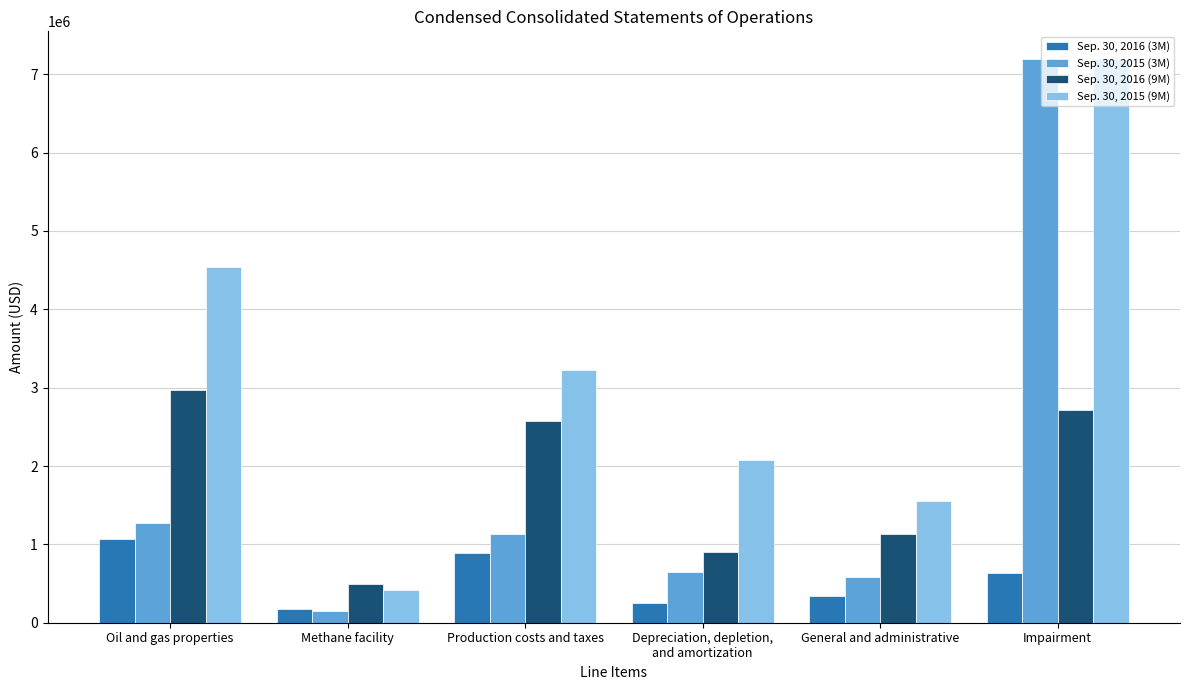

Reading right to left, what are all the values shown in this chart?

Sep. 30, 2016 (3M): 632000	346000	256000	889000	172000	1070000
Sep. 30, 2015 (3M): 7189000	585000	647000	1128000	150000	1275000
Sep. 30, 2016 (9M): 2718000	1131000	904000	2570000	491000	2965000
Sep. 30, 2015 (9M): 7189000	1557000	2082000	3223000	413000	4545000